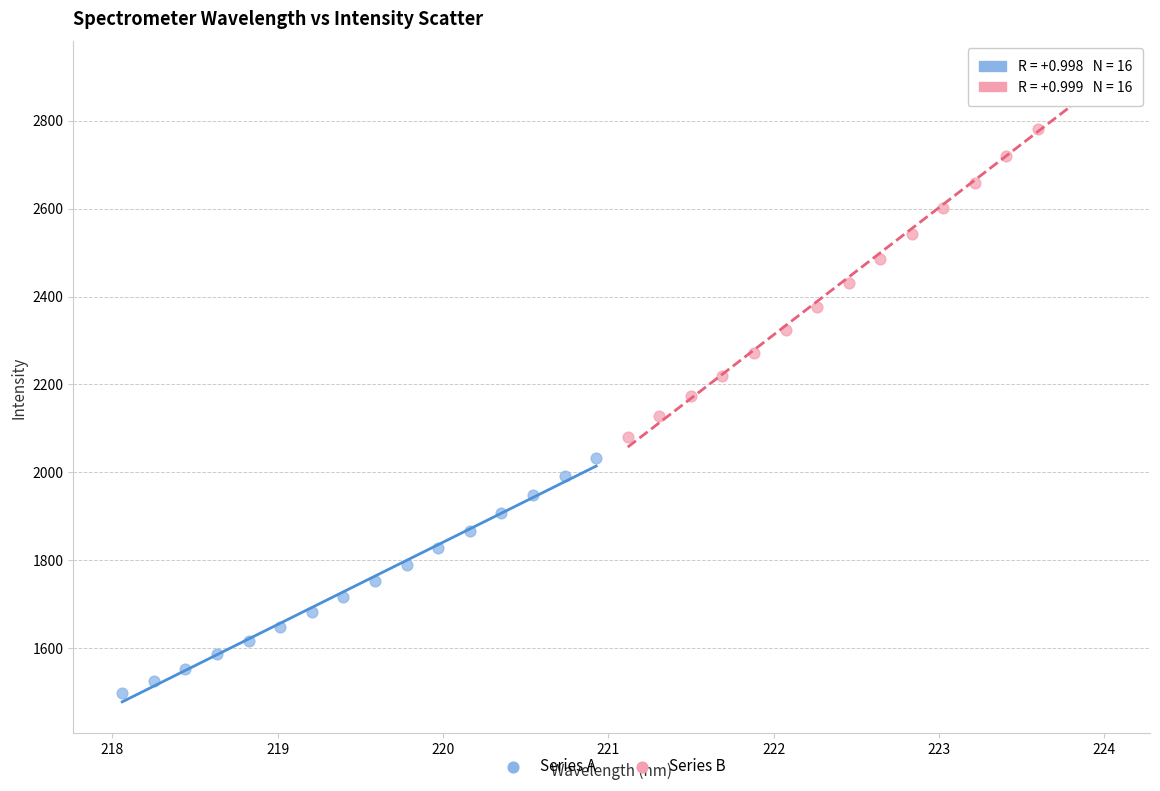

Which series contains the lowest Y value?

Series A